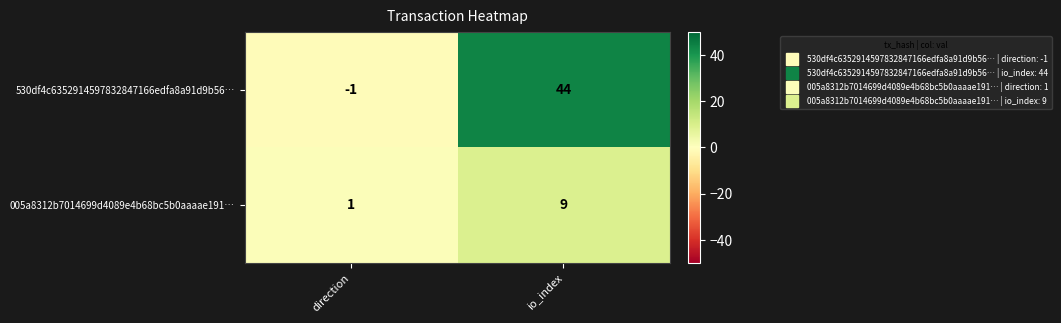

What is the minimum value shown in the chart?

-1